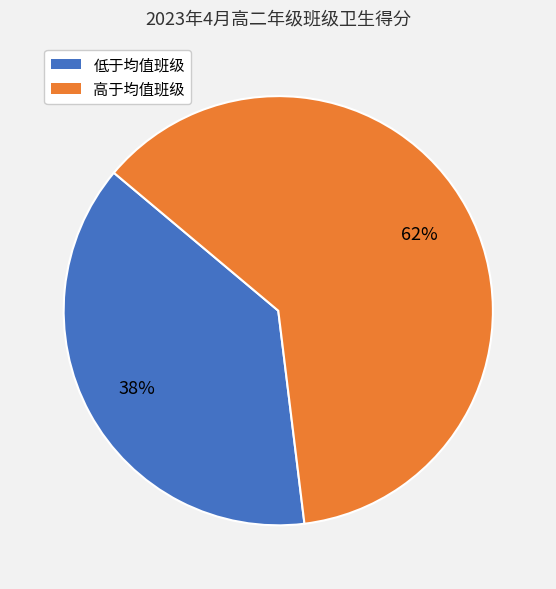

Is there any slice that represents more than half of the pie?

Yes